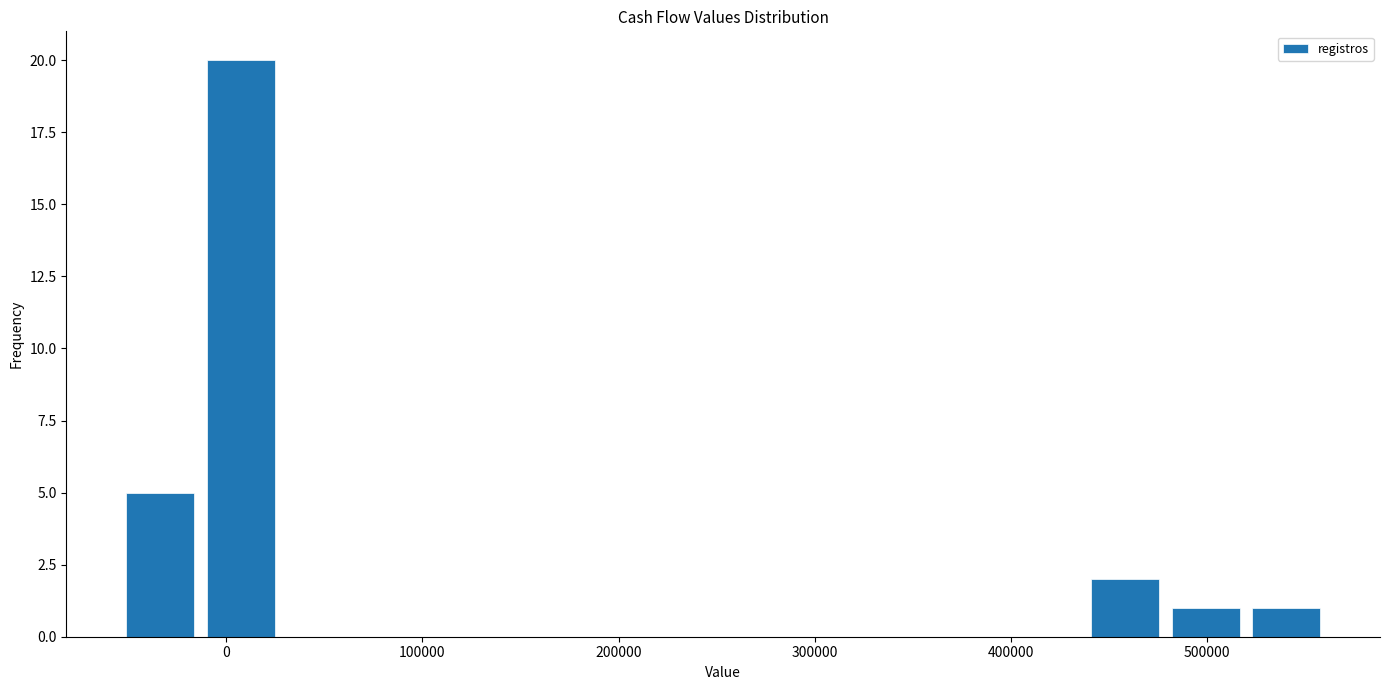

Reading left to right, transcribe this chart: for each bar, give the range it covers on the x-axis and its height. Neither the bar edges nor the heights are printed on the chart, so give them approximately, as read against the axes.

-50000 to -10000: 5
-10000 to 30000: 20
30000 to 70000: 0
70000 to 110000: 0
110000 to 150000: 0
150000 to 190000: 0
190000 to 230000: 0
230000 to 270000: 0
270000 to 310000: 0
310000 to 360000: 0
360000 to 400000: 0
400000 to 440000: 0
440000 to 480000: 2
480000 to 520000: 1
520000 to 560000: 1